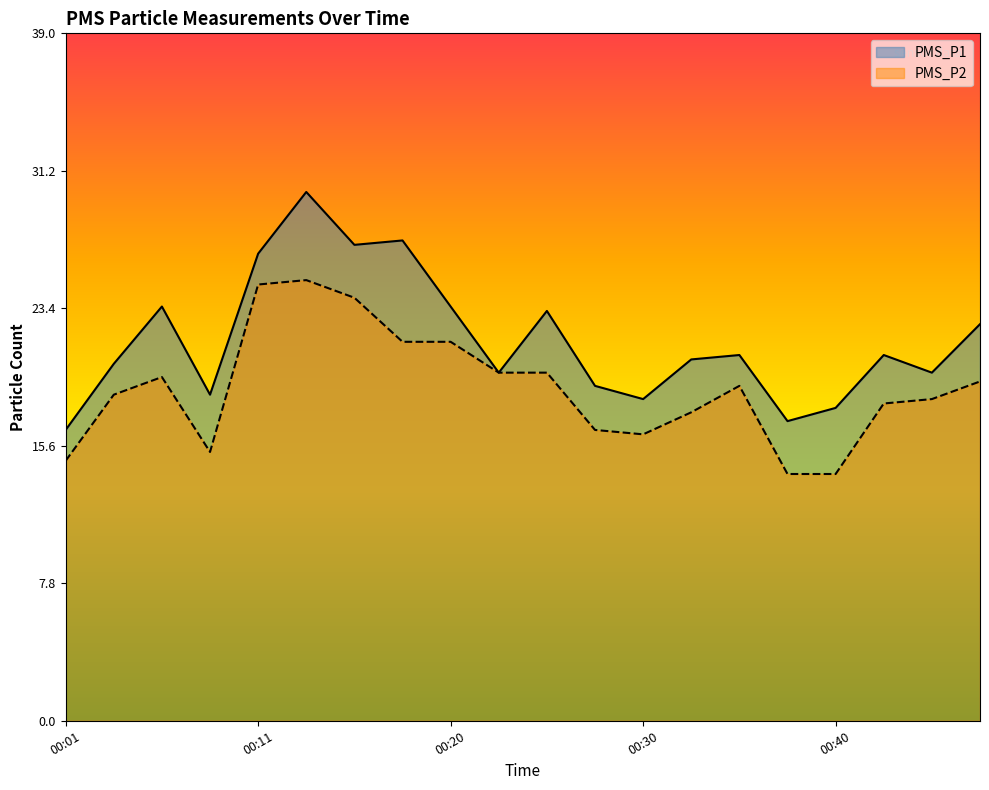

Reading left to right, what are all the values shown in this chart?

PMS_P1: 16.5	20.2	23.5	18.5	26.5	30.0	27.0	27.2	23.5	19.8	23.2	19.0	18.2	20.5	20.8	17.0	17.8	20.8	19.8	22.5
PMS_P2: 14.8	18.5	19.5	15.2	24.8	25.0	24.0	21.5	21.5	19.8	19.8	16.5	16.2	17.5	19.0	14.0	14.0	18.0	18.2	19.2